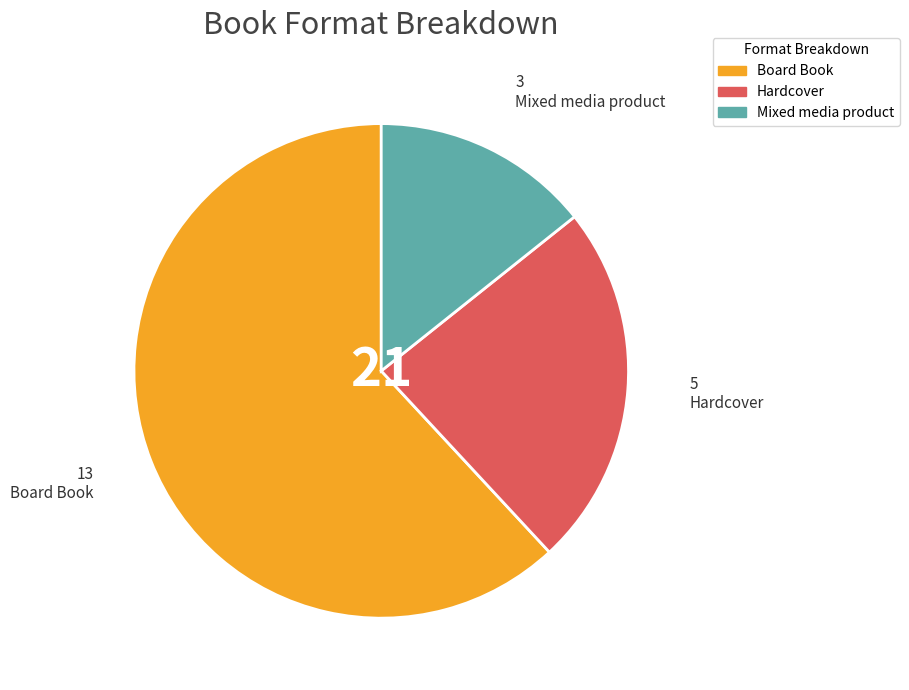

What is the largest slice in the pie chart?

Board Book